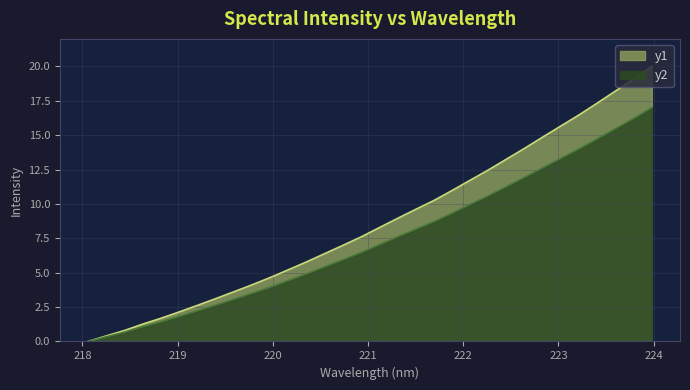

Rank the categories by value from lowest to highest.

218.0596, 218.2508, 218.442, 218.6332, 218.8244, 219.0156, 219.2067, 219.3979, 219.589, 219.7801, 219.9712, 220.1623, 220.3533, 220.5444, 220.7354, 220.9264, 221.1174, 221.3083, 221.4993, 221.6902, 221.8812, 222.0721, 222.263, 222.4538, 222.6447, 222.8355, 223.0264, 223.2172, 223.408, 223.5987, 223.7895, 223.9802